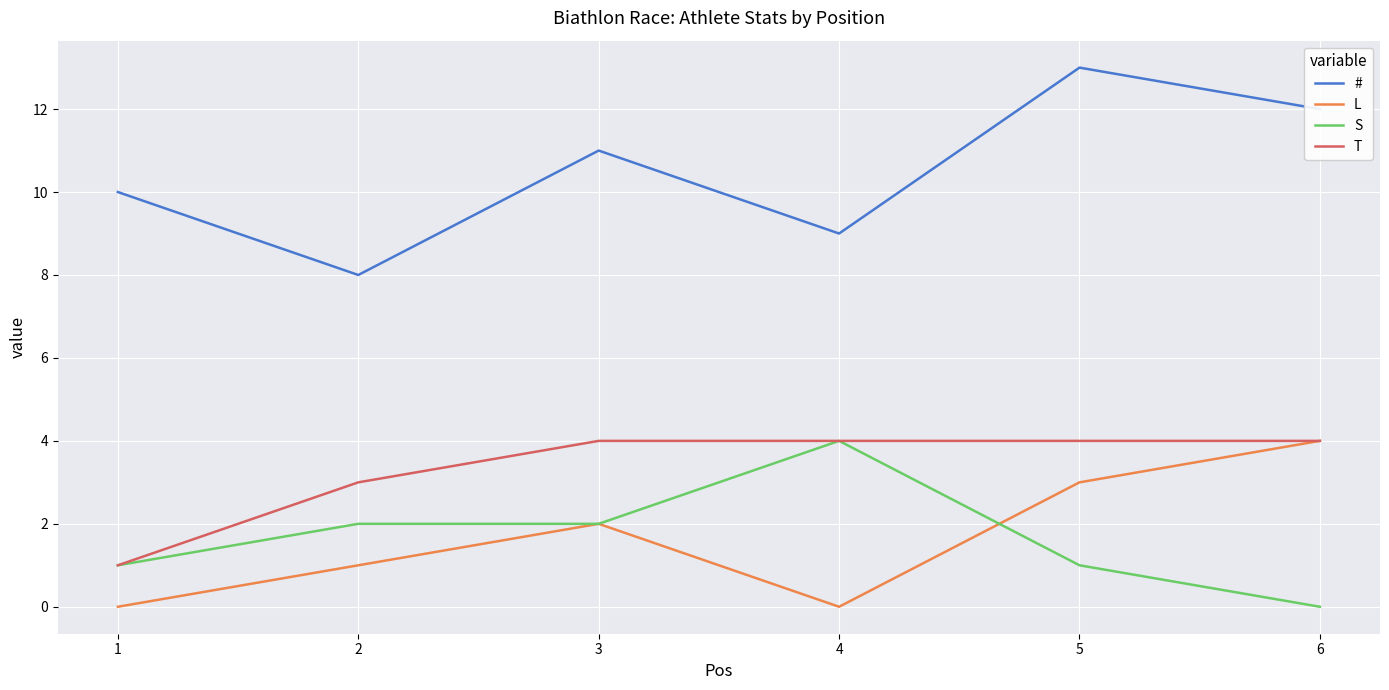

The T series shows 6 at 6. True or false?

False